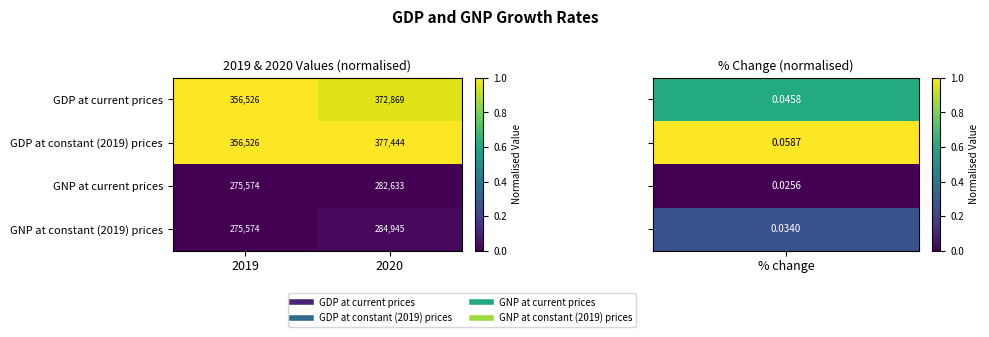

True or false: GDP at current prices has a value of 356526 at 2019.

True